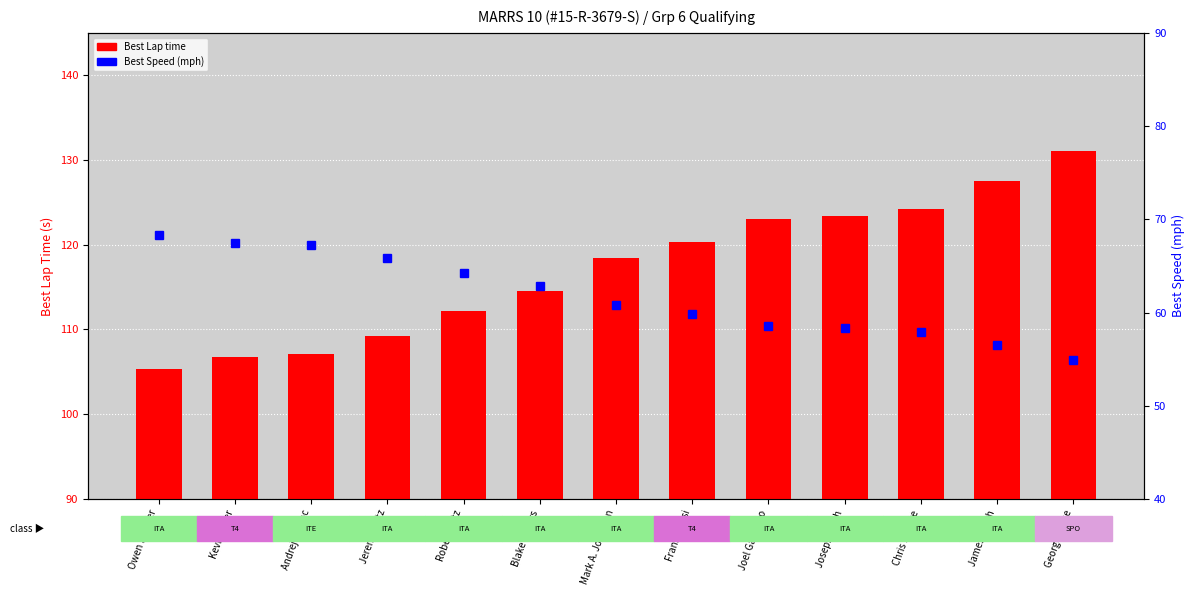

What is the average value of the Best Speed (mph) series?

61.8